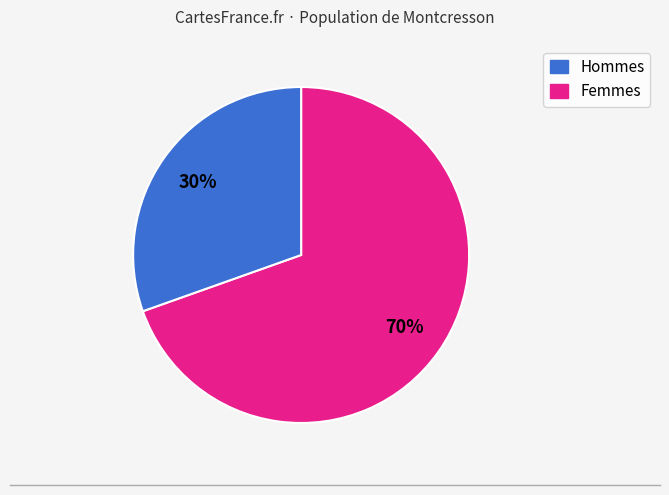

To the nearest percent, what is the average slice percentage?

50%